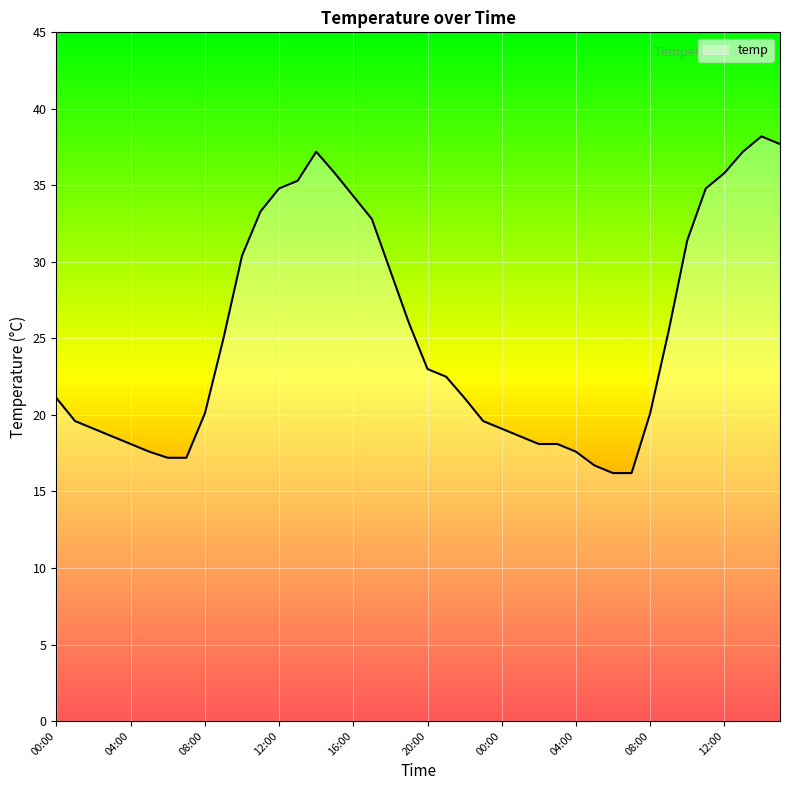

What is the maximum value shown in the chart?

38.2